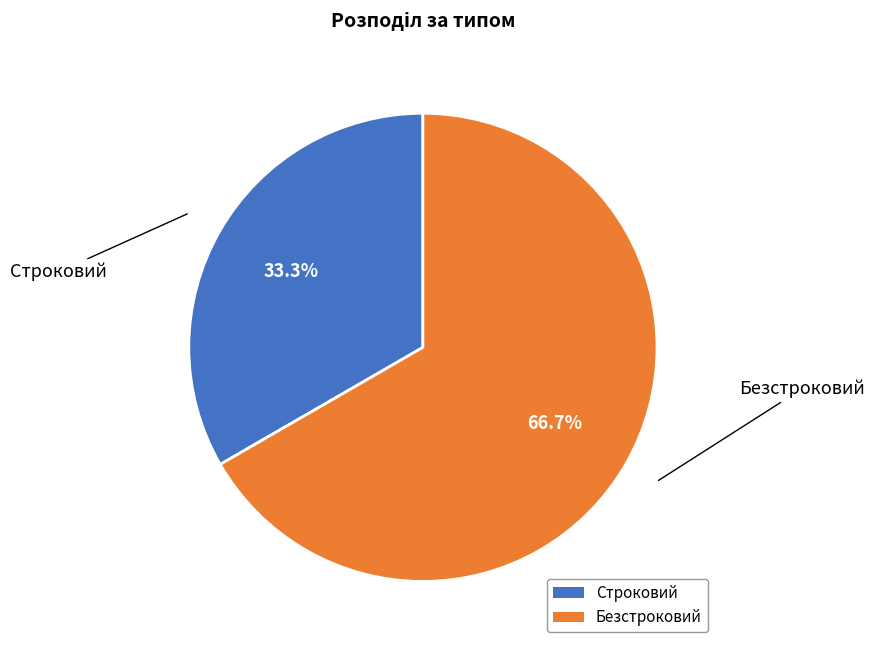

How many slices are in this pie chart?

2